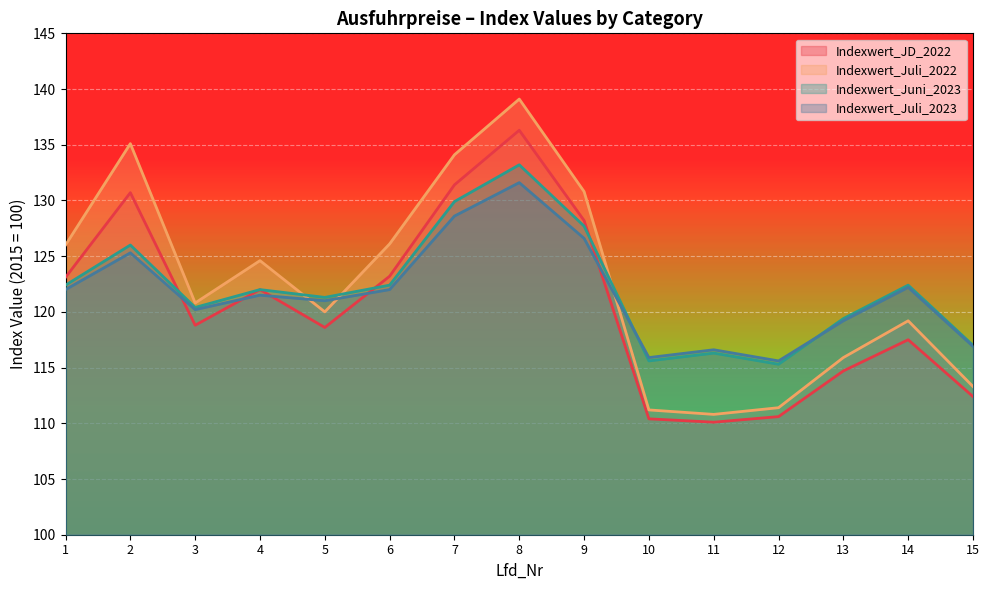

At which category is the sum across all series the highest?

8